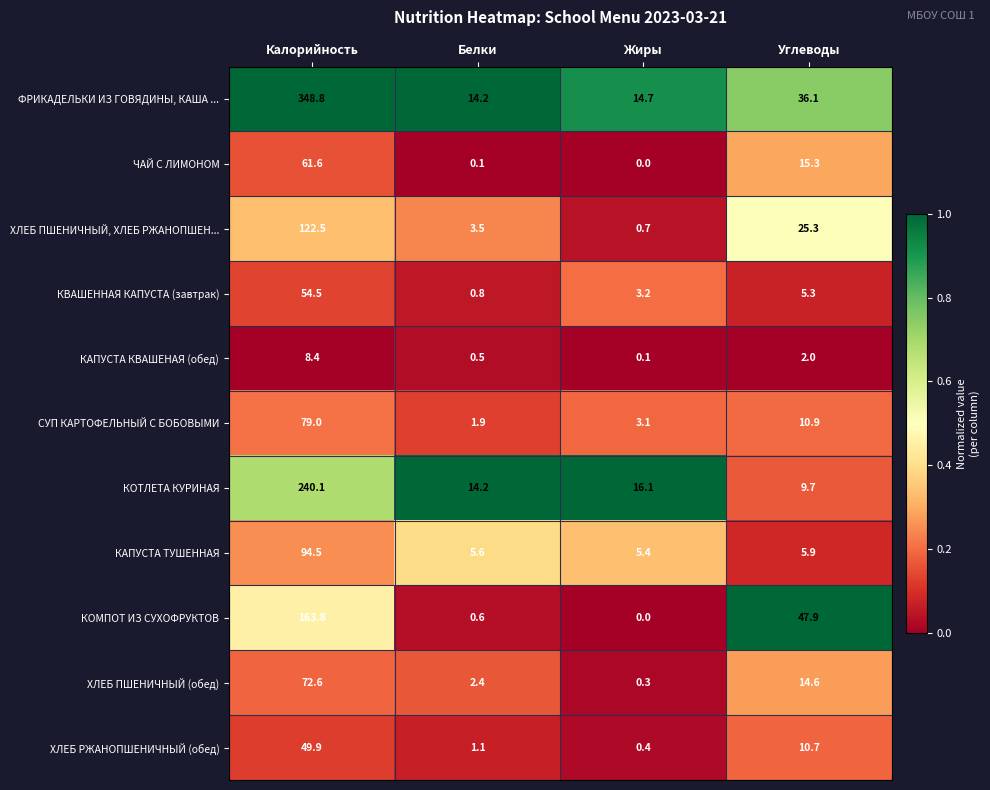

True or false: КОМПОТ ИЗ СУХОФРУКТОВ has a value of 0.6 at Белки.

True